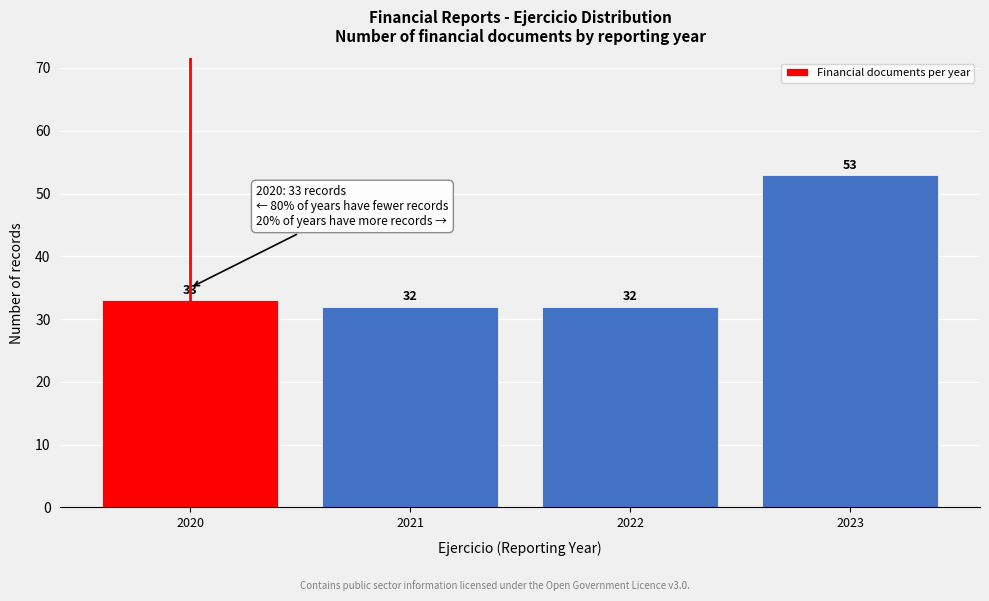

Reading left to right, list all the values displayed in this chart.

2020=33	2021=32	2022=32	2023=53